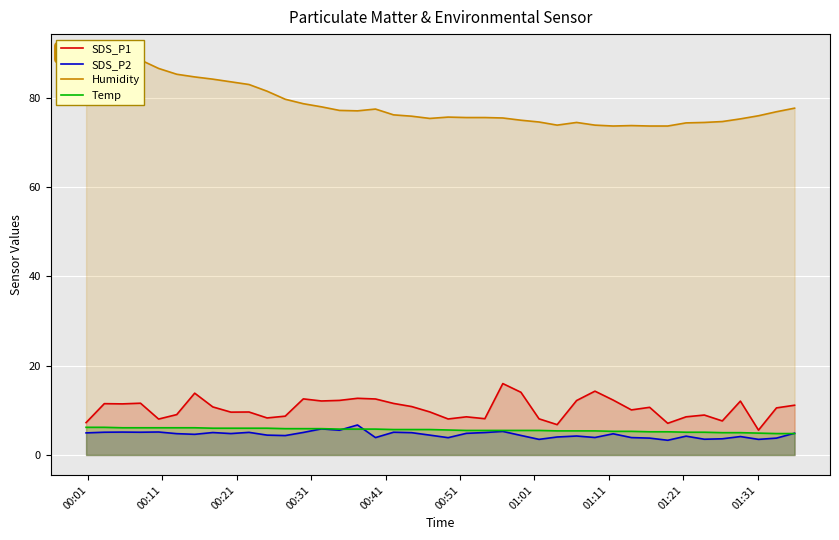

True or false: SDS_P1 and SDS_P2 intersect in this chart.

False